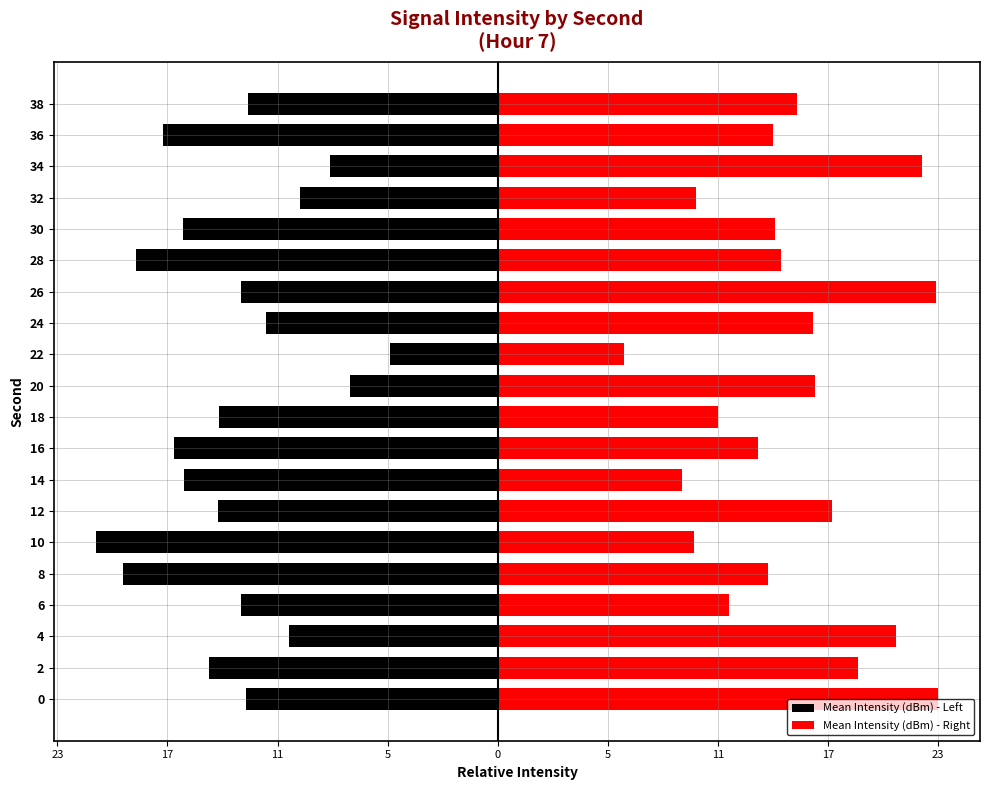

At how many categories does at least one series exceed -18?

20